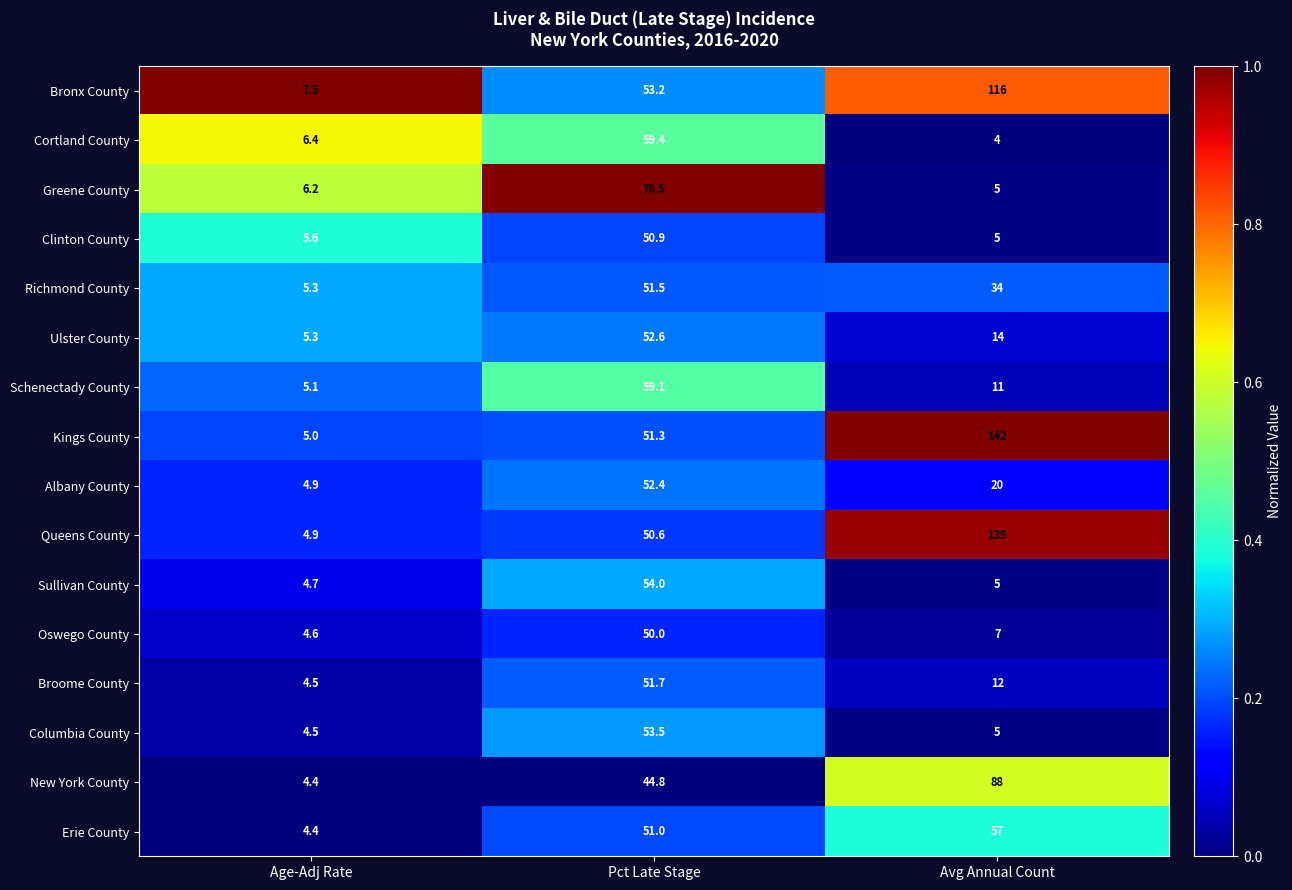

What is the approximate value of Ulster County at Avg Annual Count?

14.0